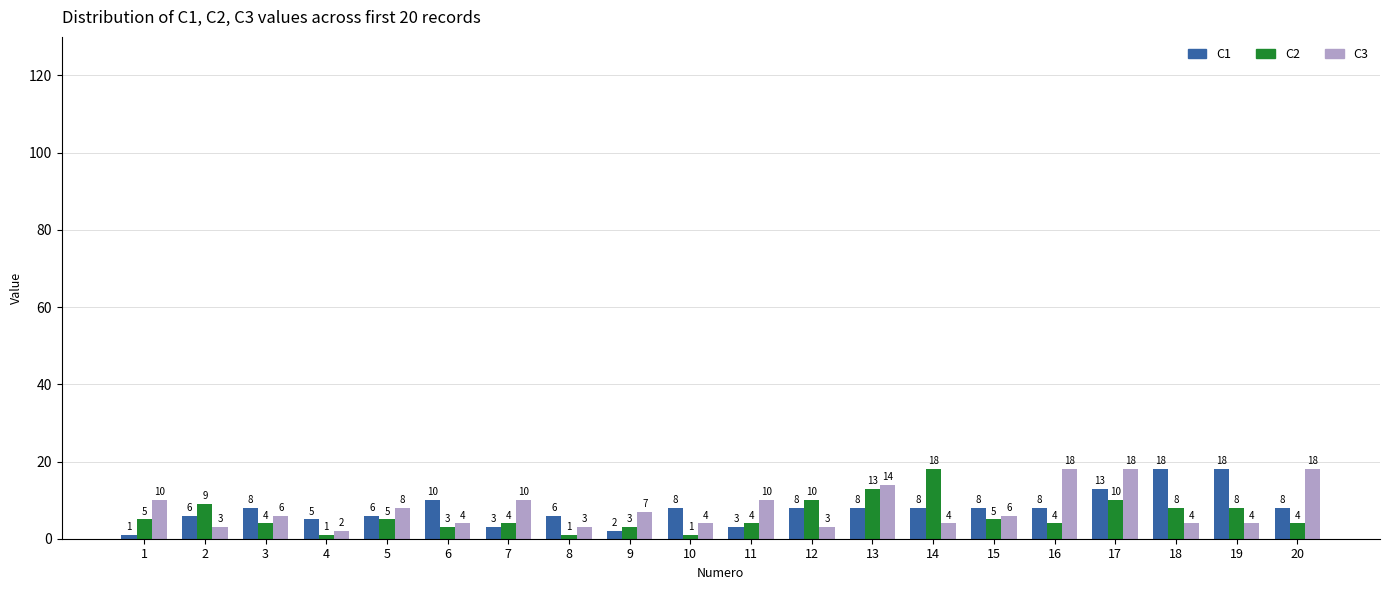

Are the bars grouped side by side (vs. stacked)?

Yes